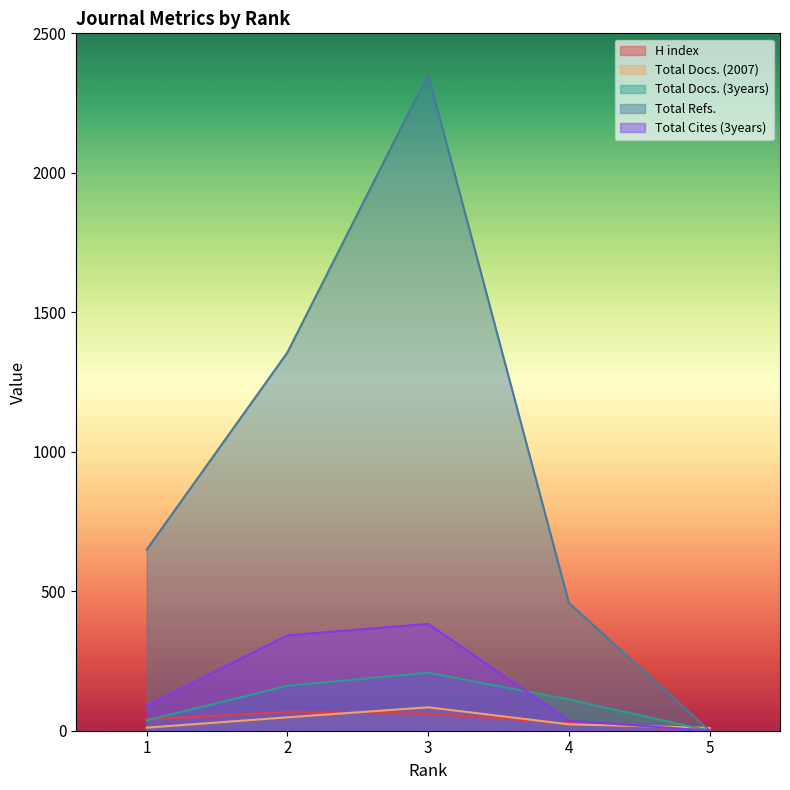

Which series has the widest spread of values?

Total Refs.